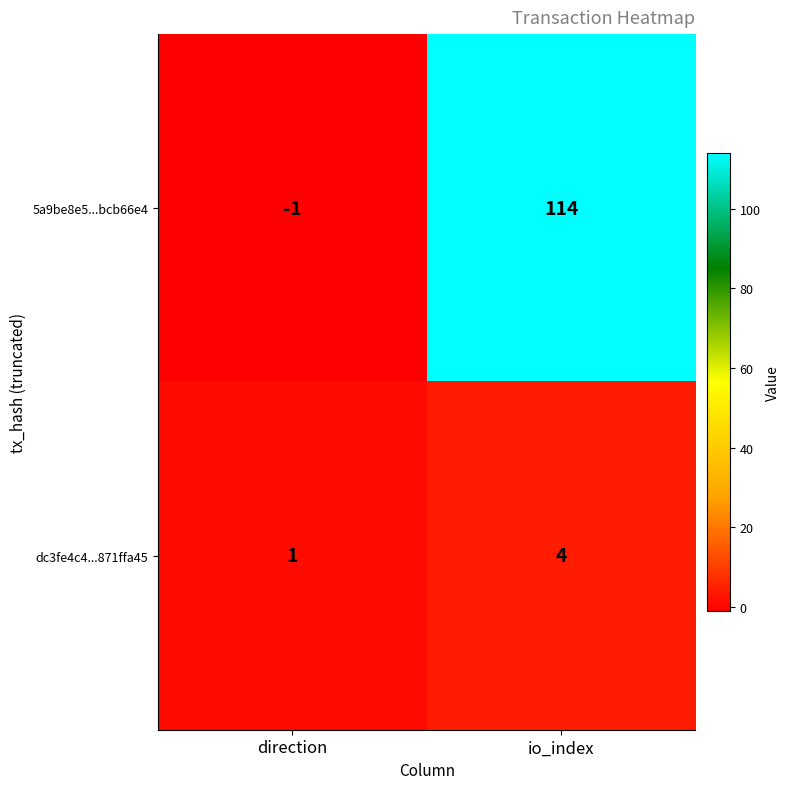

At direction, list the series in order from smallest to largest.

5a9be8e5...bcb66e4, dc3fe4c4...871ffa45